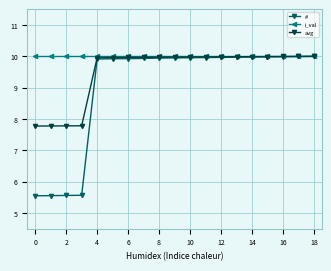

What is the value of the # point at the 3rd from the left?

5.6